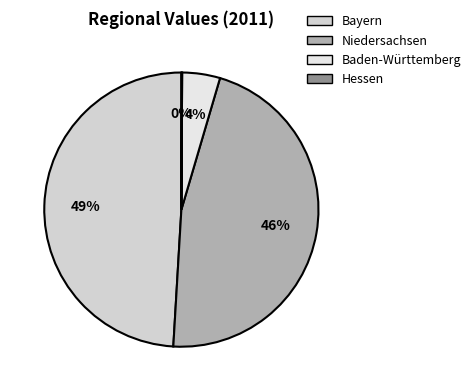

Which slice is the largest?

Bayern